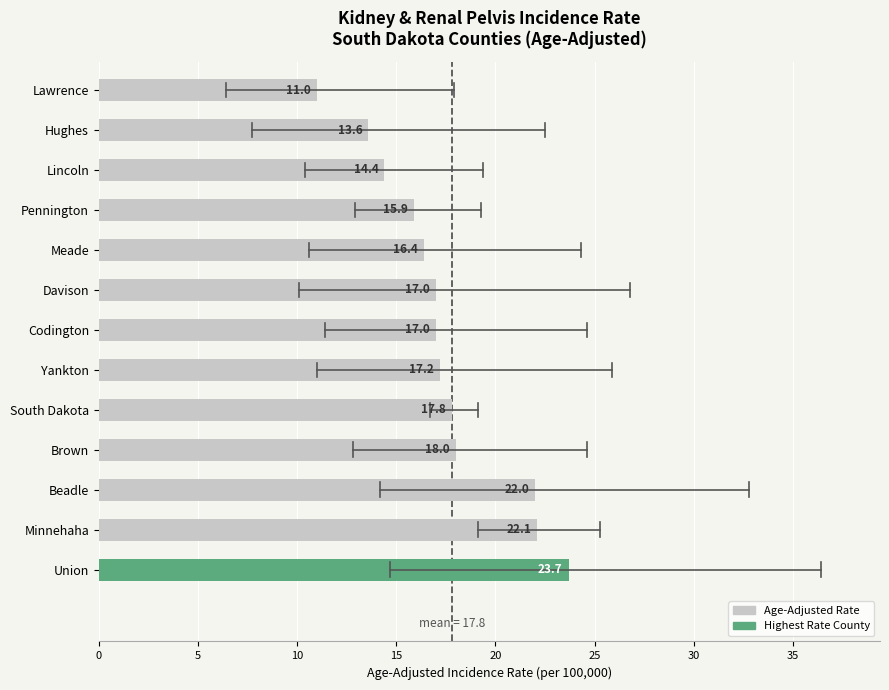

What is the sum of all values?

226.1